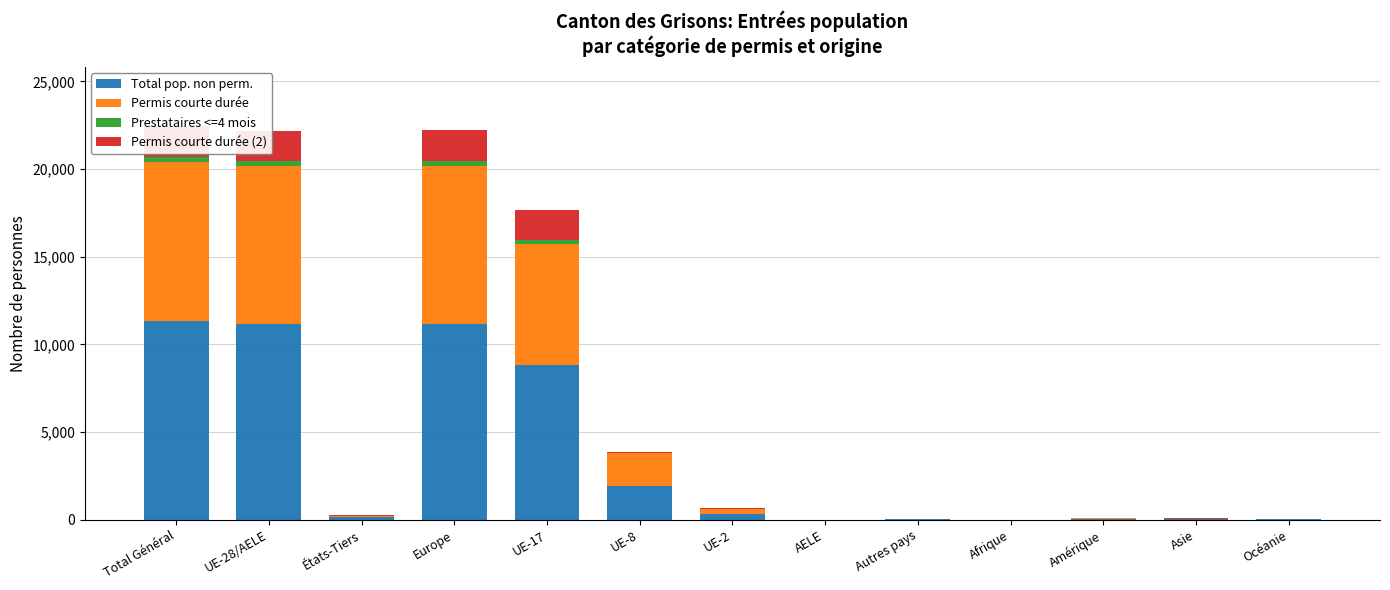

Is it true that Prestataires <=4 mois equals 52 at UE-2?

True